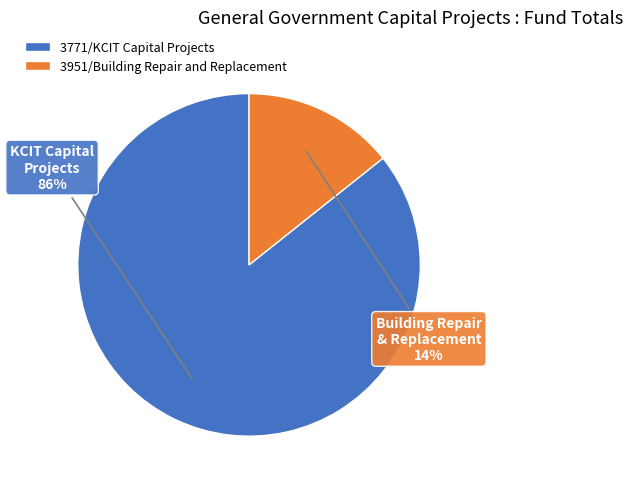

Which slice is the largest?

3771/KCIT Capital Projects